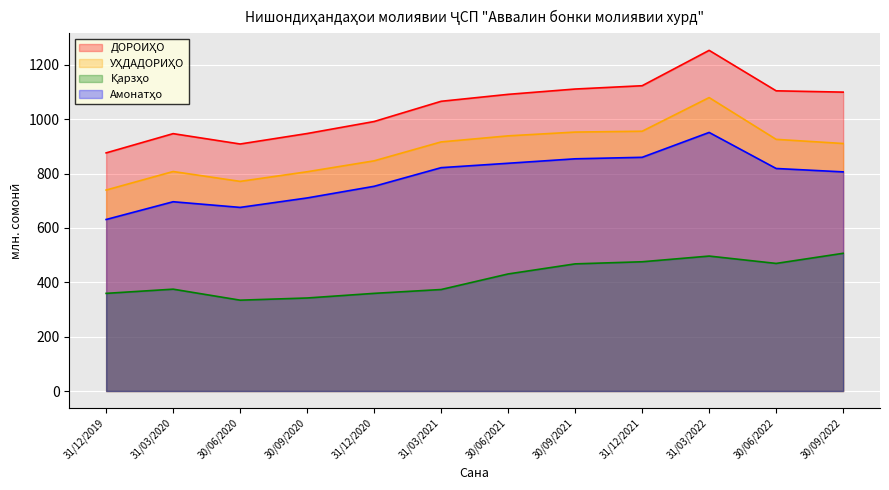

What is the difference between the Амонатҳо values at 30/09/2021 and 31/03/2020?

157.9